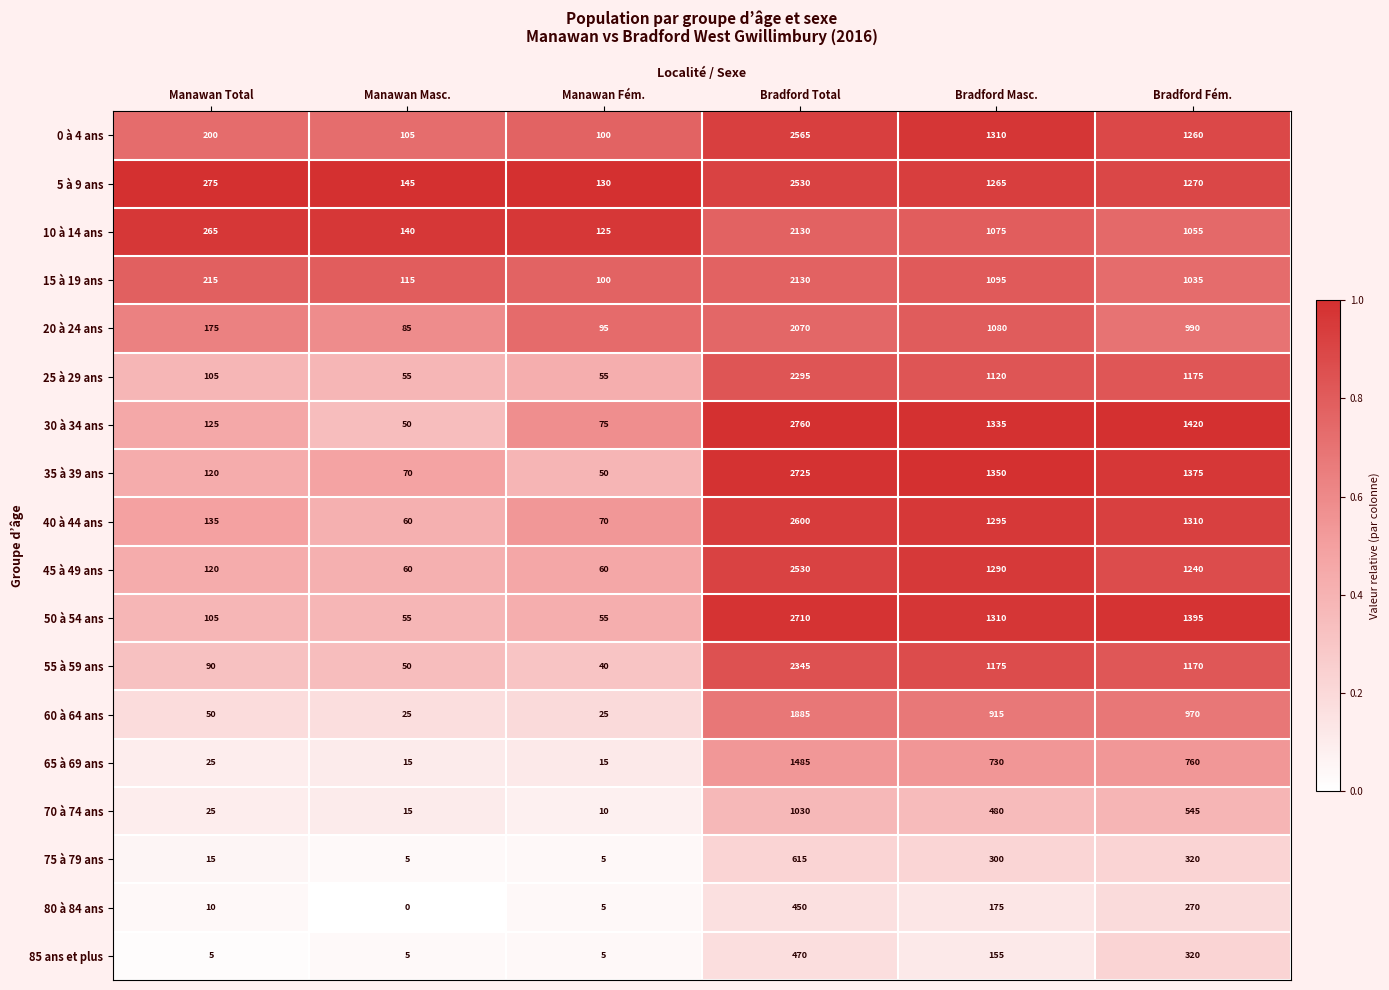

Which series has the largest range (max minus min)?

30 à 34 ans